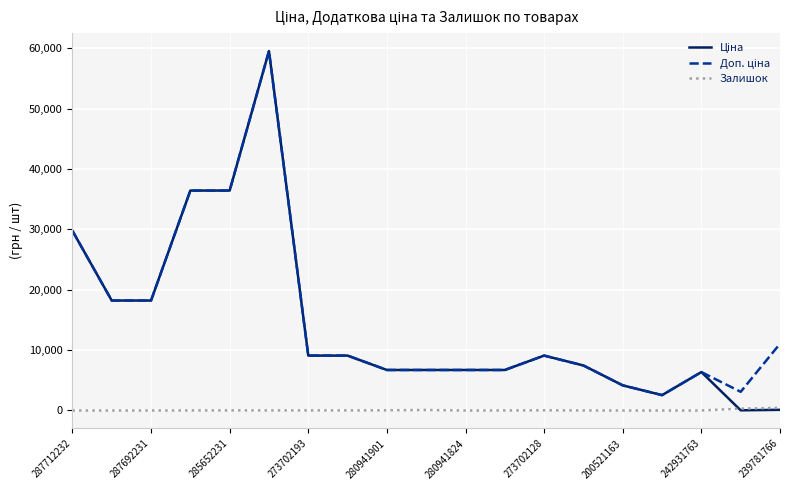

What is the maximum value shown in the chart?

59523.0